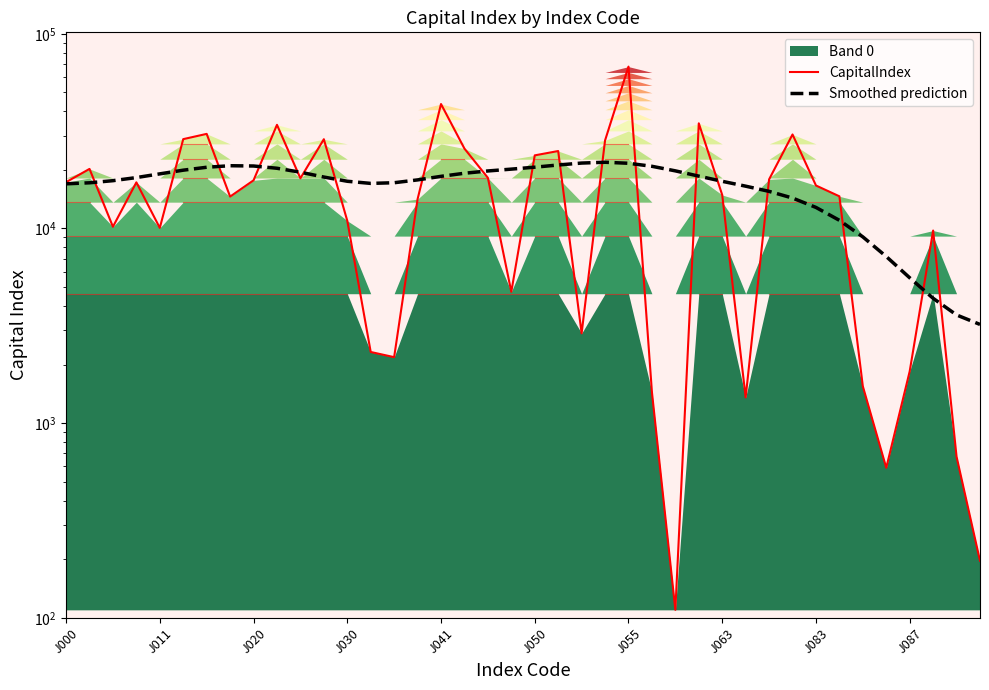

What value does the Smoothed prediction series have at J055?

20631.0